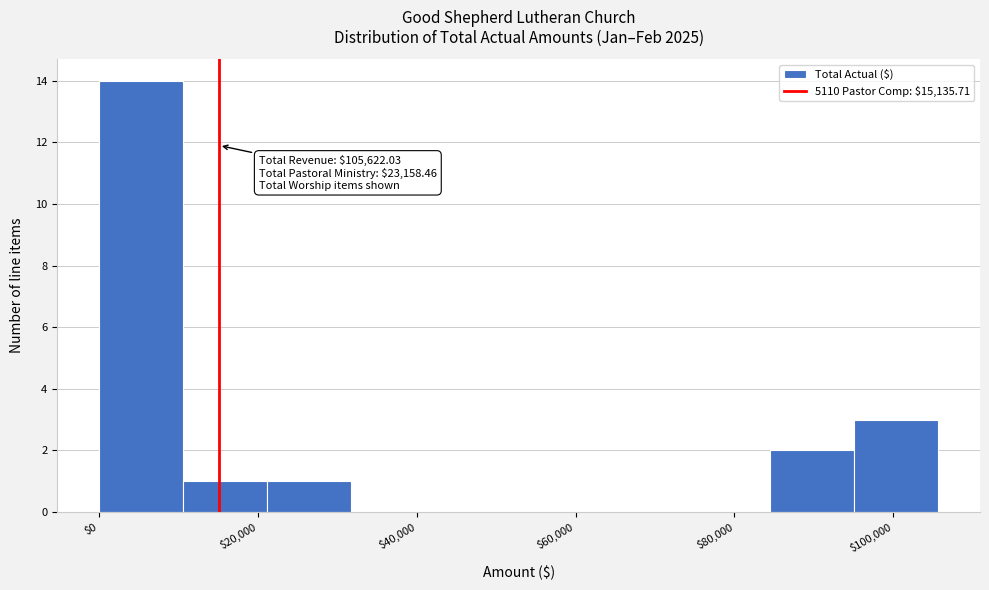

Which range on the x-axis has the tallest bar?

0 to 10000